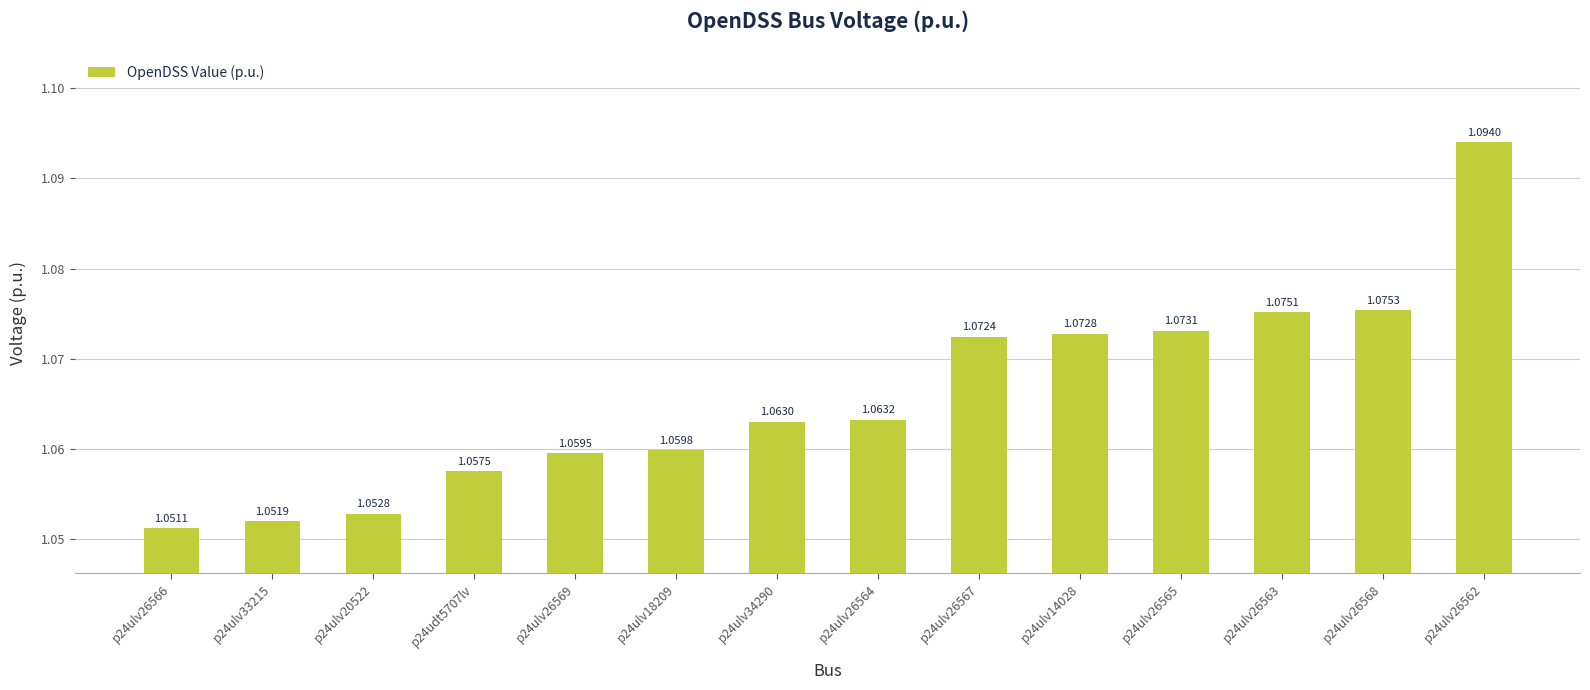

Where is the data nearest to the value 1?

p24ulv26566